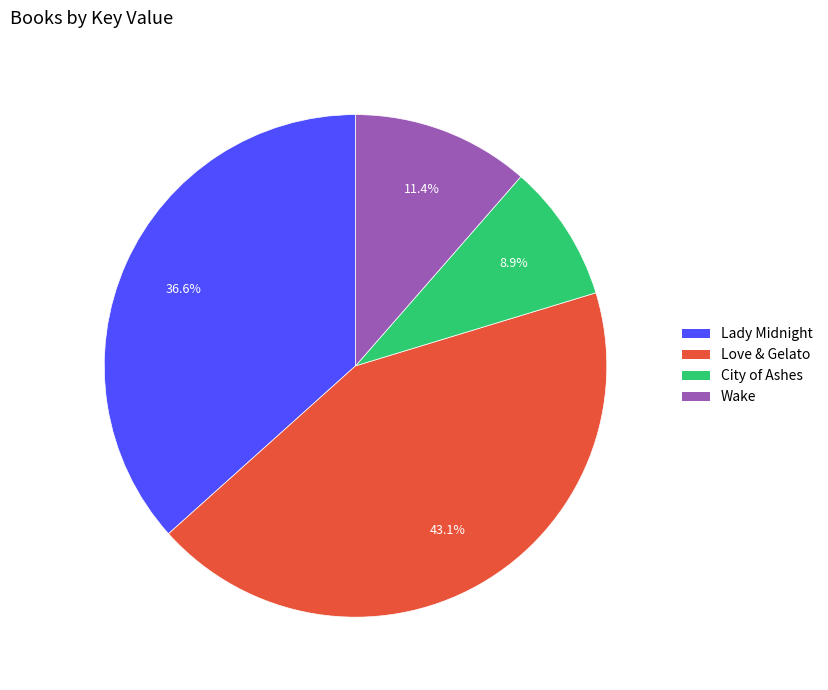

What percentage is the Lady Midnight slice, to the nearest percent?

37%